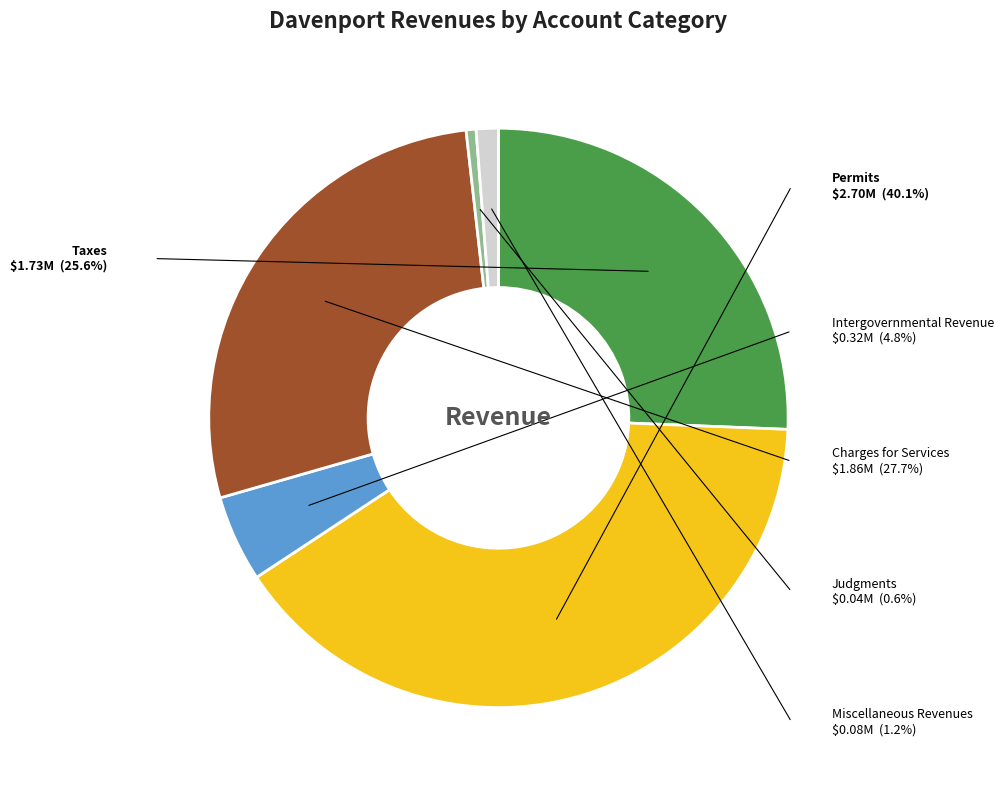

True or false: Permits, Fees & Special Assessments accounts for 33% of the total.

False